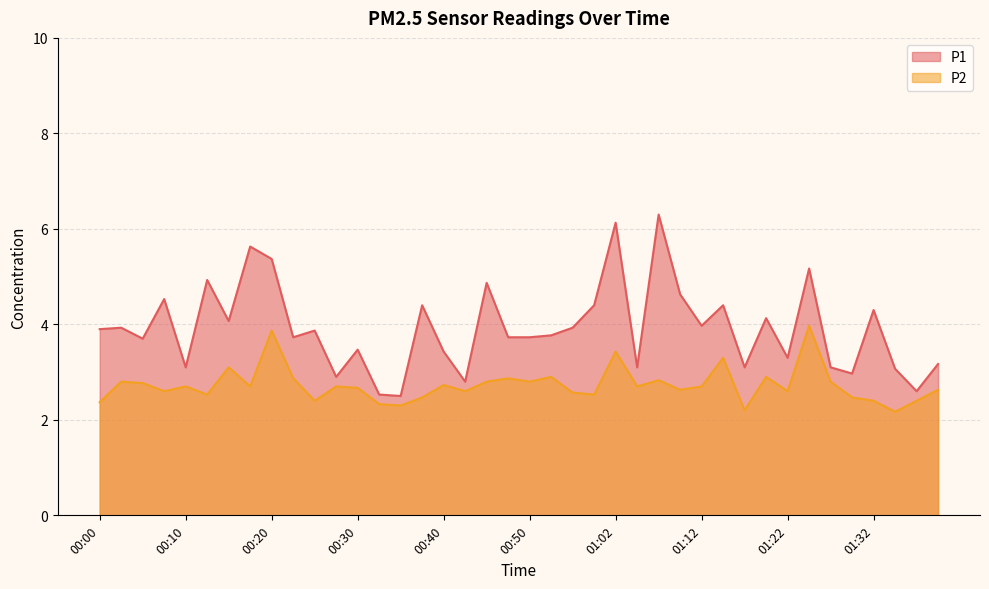

What is the total value across all series at 00:50?

6.5